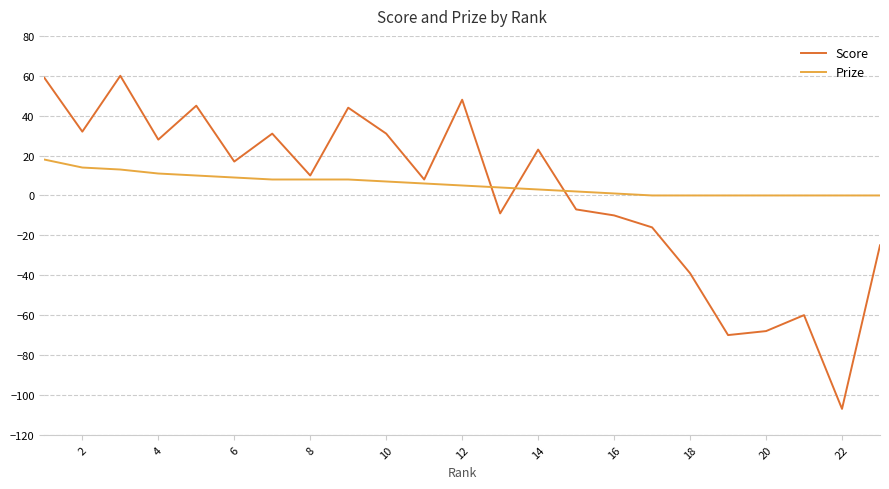

Rank the series by their maximum value, from lowest to highest.

Prize, Score